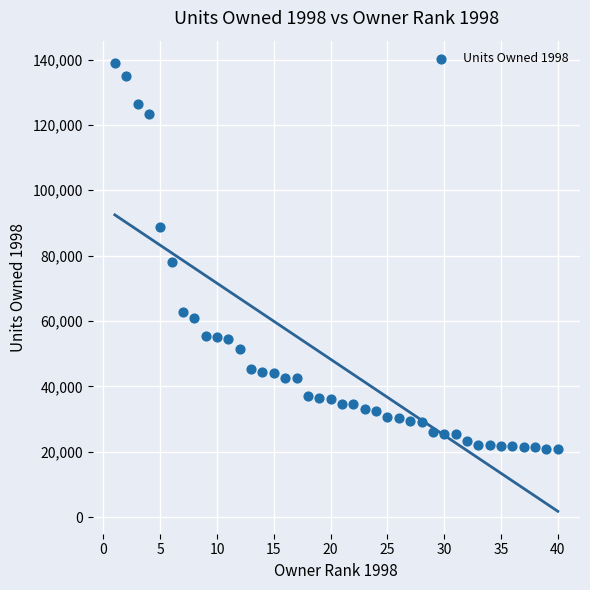

What is the range of Y values (max minus min)?

118223